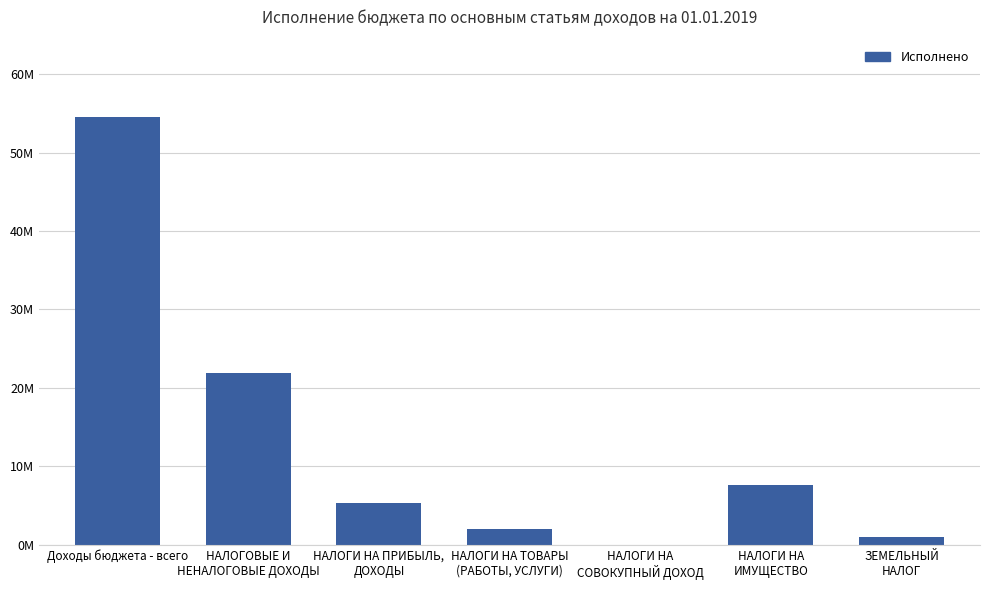

Rank the categories by value from highest to lowest.

Доходы бюджета - всего, НАЛОГОВЫЕ И
НЕНАЛОГОВЫЕ ДОХОДЫ, НАЛОГИ НА
ИМУЩЕСТВО, НАЛОГИ НА ПРИБЫЛЬ,
ДОХОДЫ, НАЛОГИ НА ТОВАРЫ
(РАБОТЫ, УСЛУГИ), ЗЕМЕЛЬНЫЙ
НАЛОГ, НАЛОГИ НА
СОВОКУПНЫЙ ДОХОД